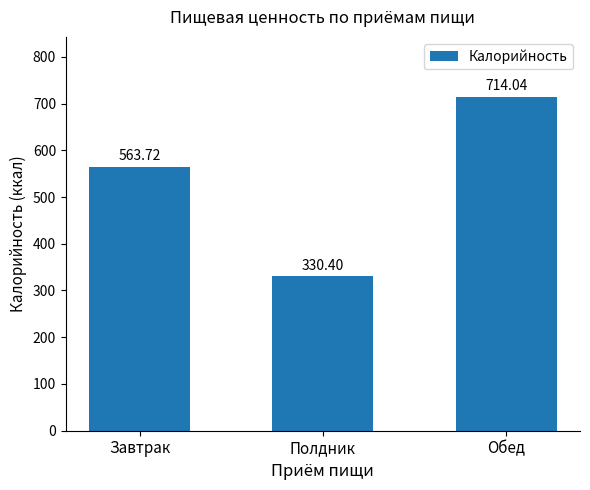

What is the label of the 3rd bar from the right?

Завтрак